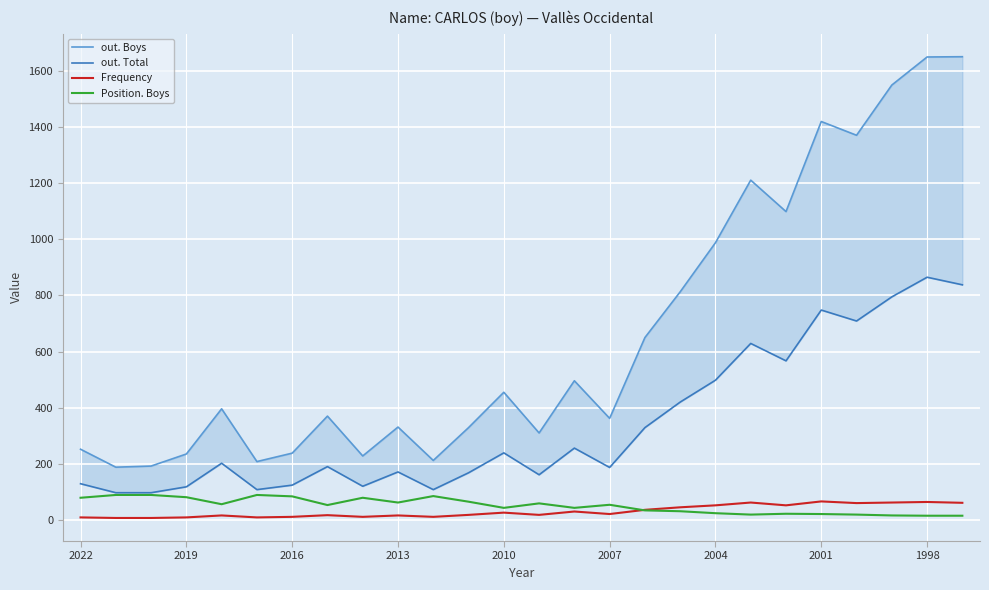

How many interior local valleys does the Frequency series have?

7